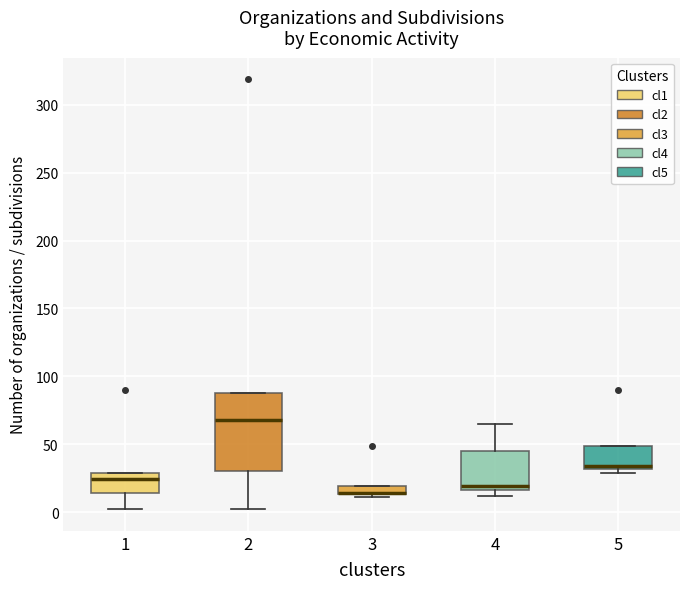

Where is the upper edge of the box at x = 5 on the y-axis? The values are not printed on the chart, so give them approximately, as read against the axis.

50